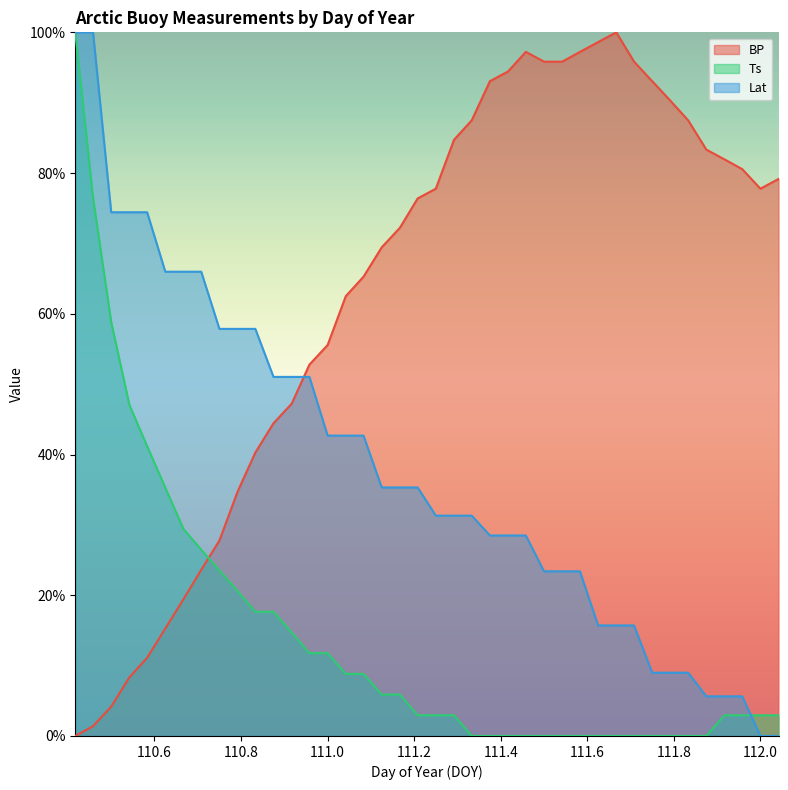

The Lat series shows 12.2 at 111.583. True or false?

False